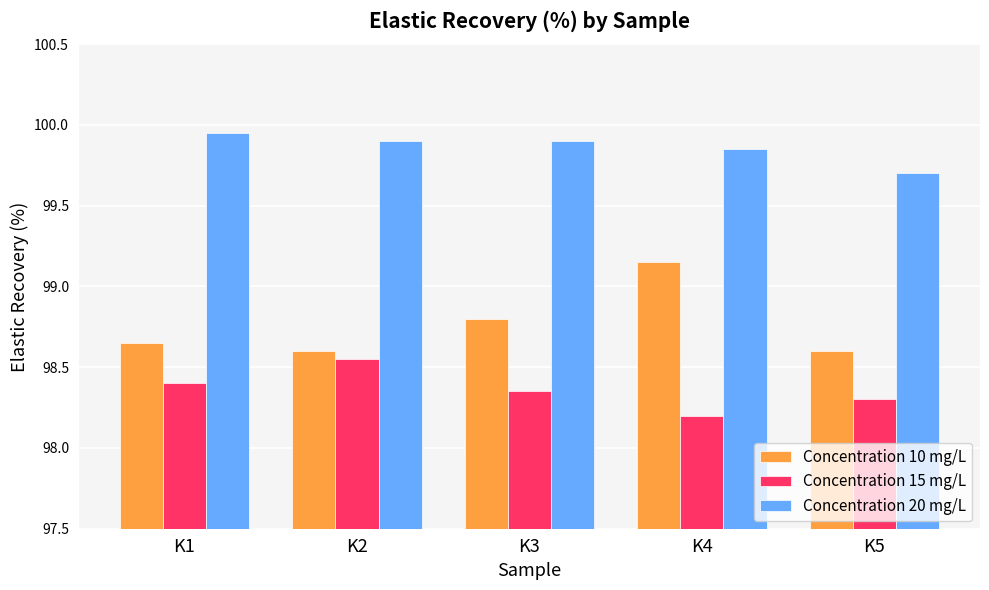

At which label is Concentration 20 mg/L closest to 99?

K5